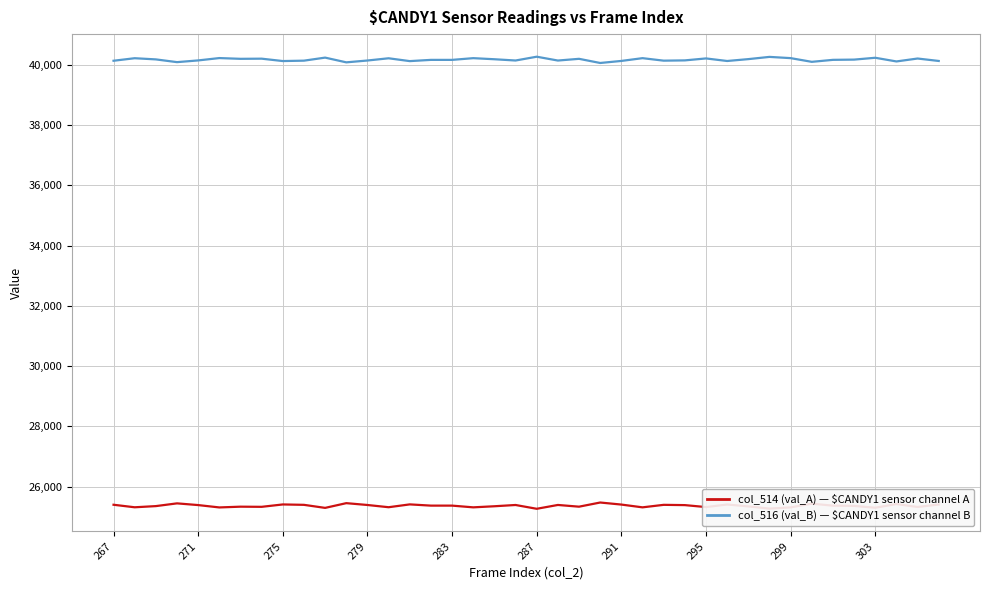

What is the smallest value displayed?

25267